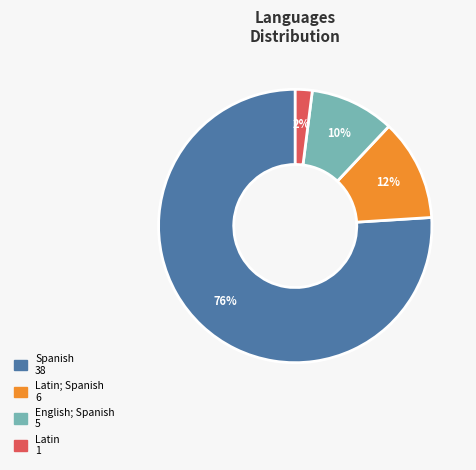

To the nearest percent, what is the average slice percentage?

25%